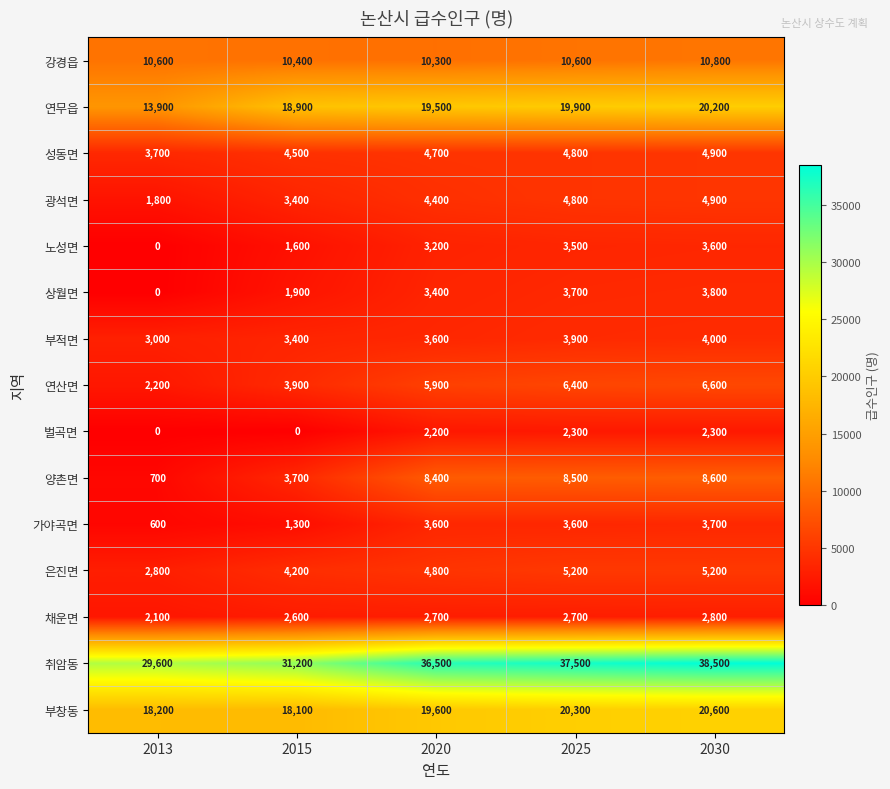

The 가야곡면 series shows 779 at 2025. True or false?

False